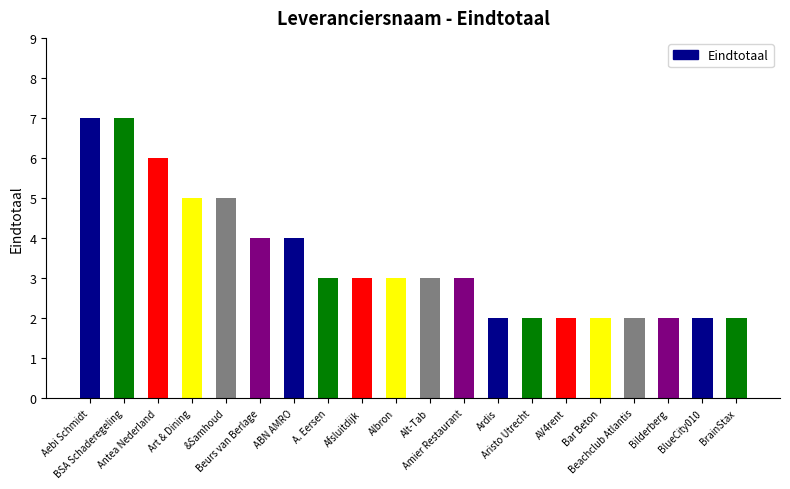

Where does the data first go above 3?

Aebi Schmidt